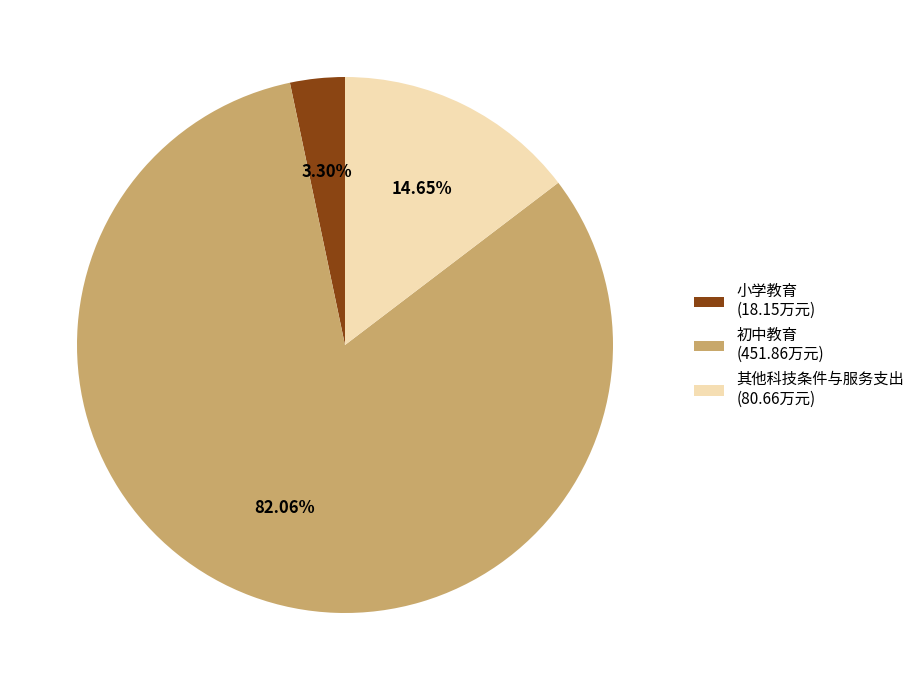

What is the total percentage of 小学教育 and 其他科技条件与服务支出?

17.9%